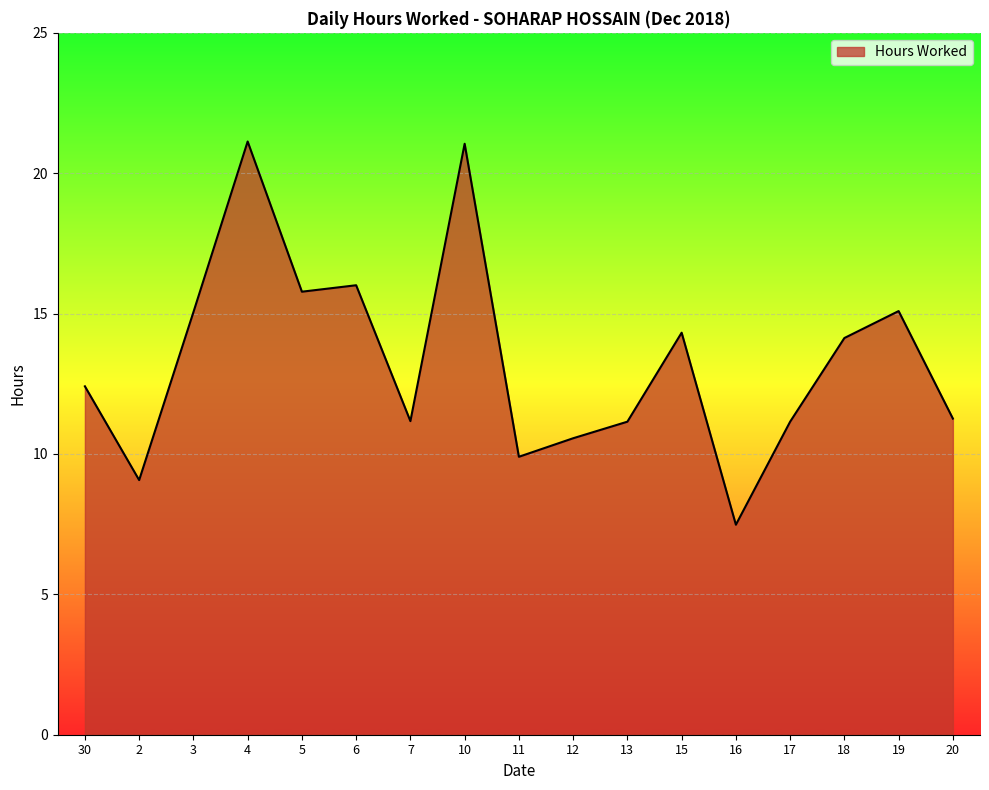

Does the chart have visible grid lines?

Yes